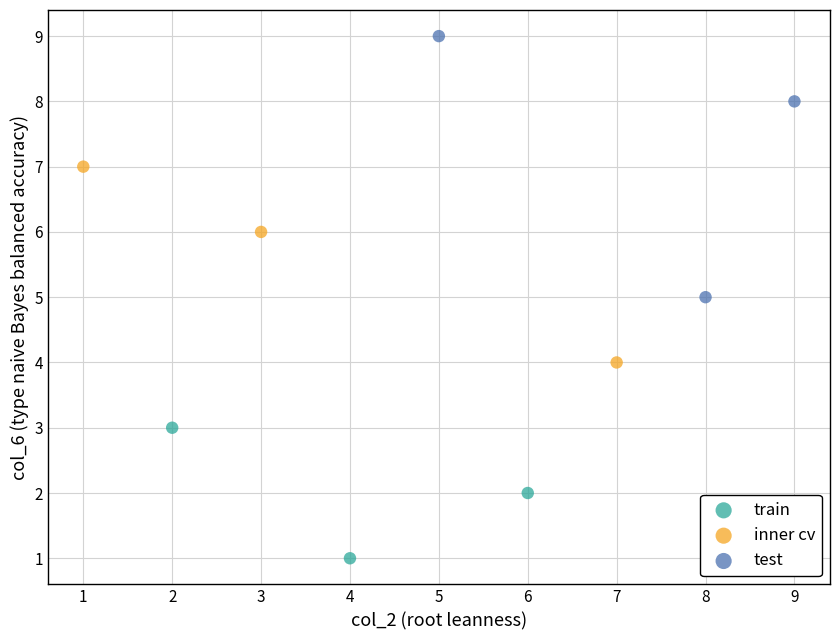

What are all the series names shown in the legend?

train, inner cv, test